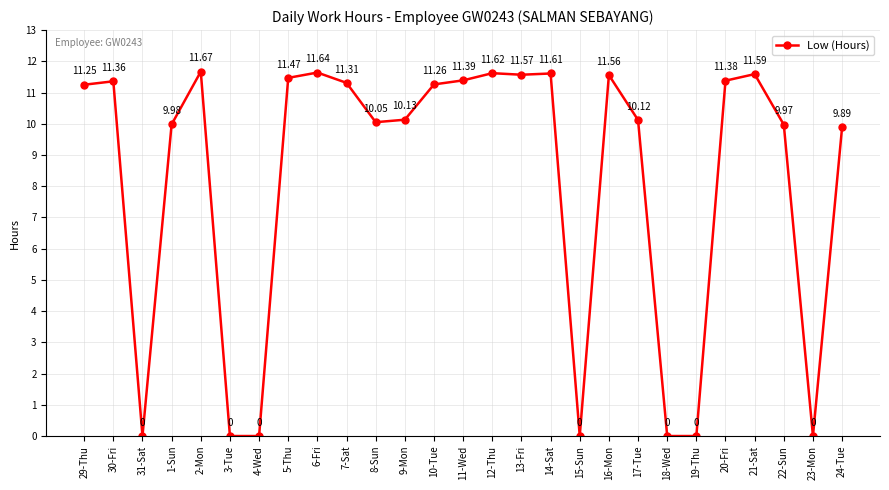

What is the sum of all values?

220.8